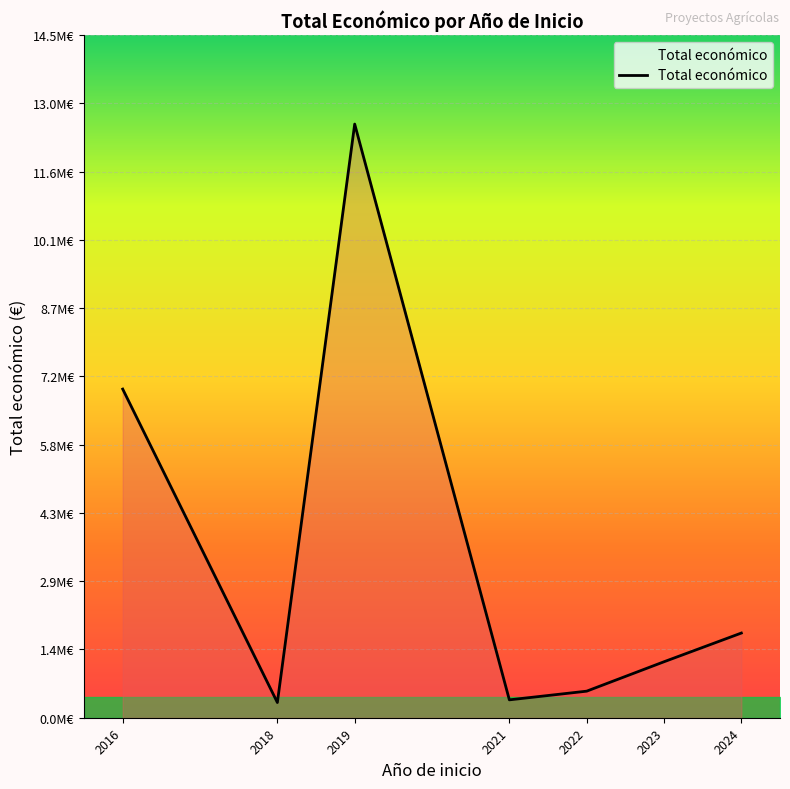

Does the chart have visible grid lines?

Yes